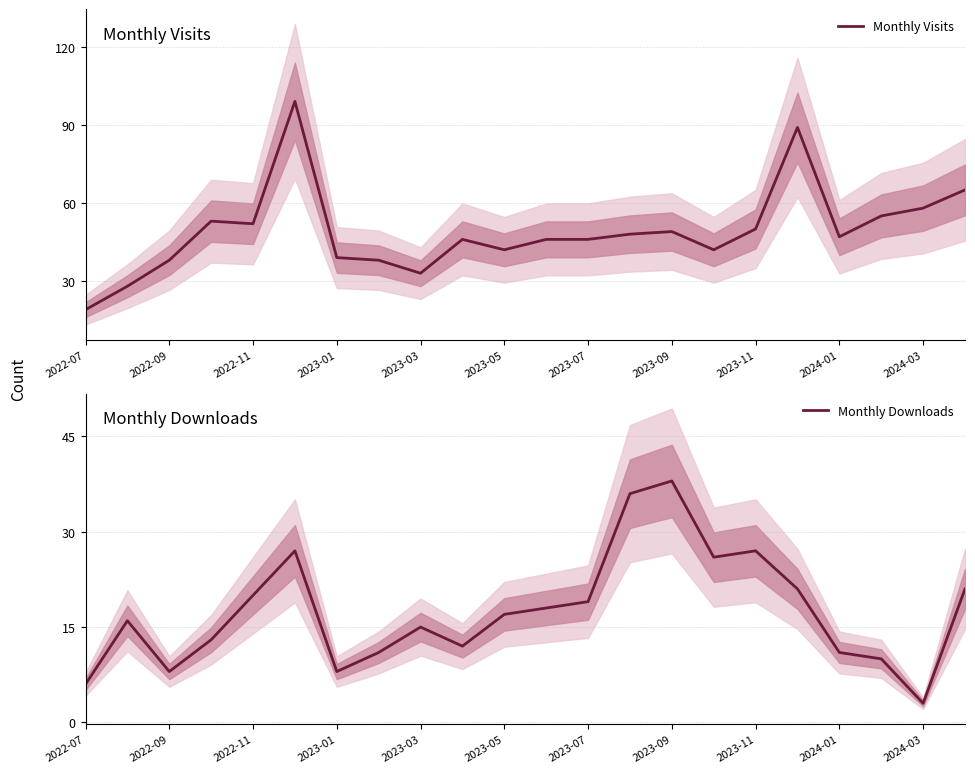

The value of Monthly Visits at 2022-07 is 19. True or false?

True